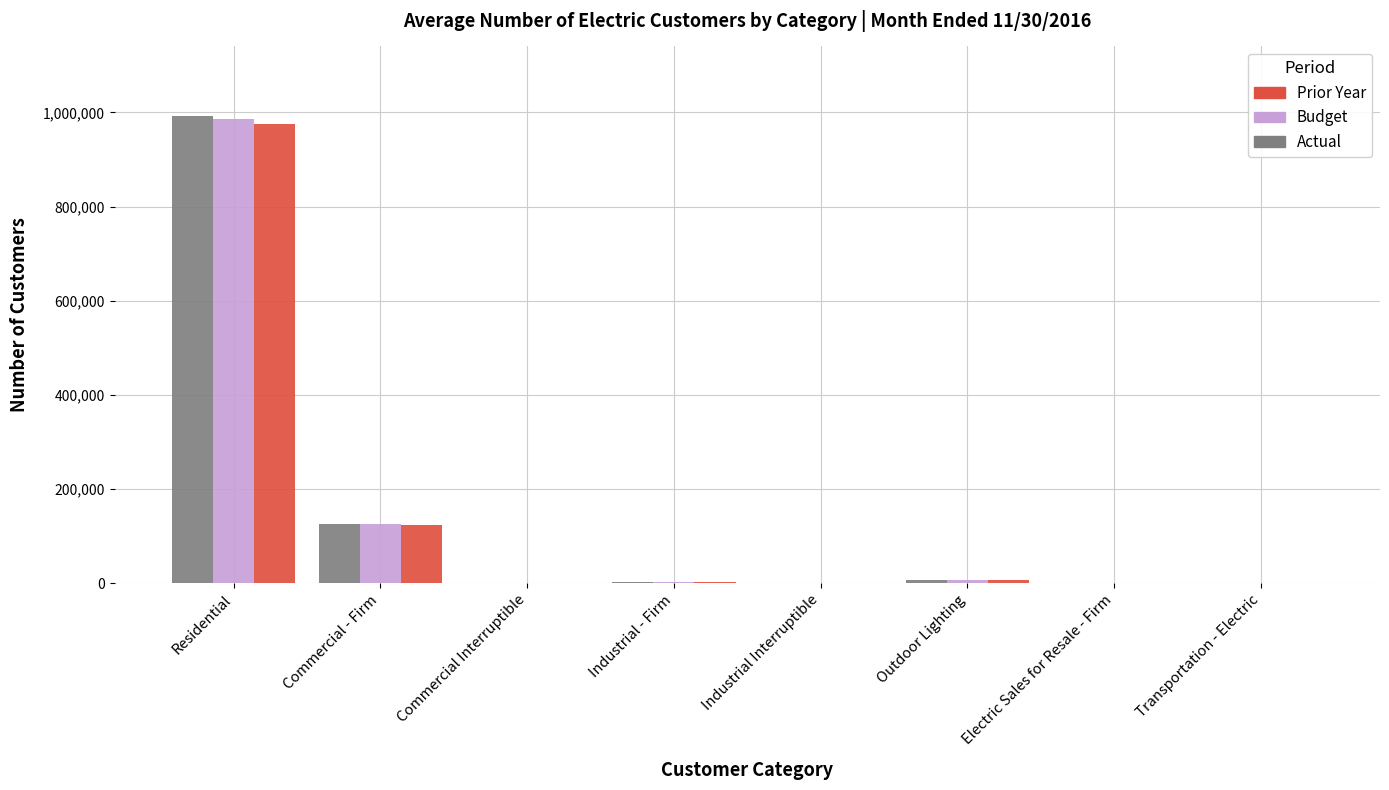

What is the total value across all series at Commercial Interruptible?

495.0